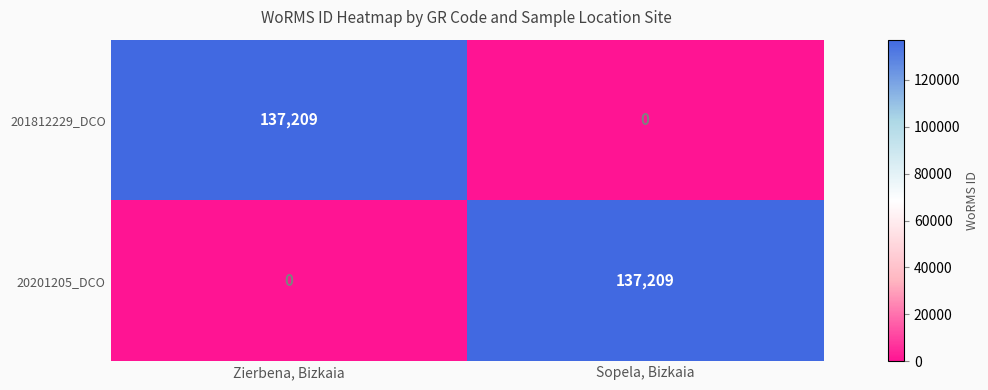

What is the difference between the 20201205_DCO values at Sopela, Bizkaia and Zierbena, Bizkaia?

137209